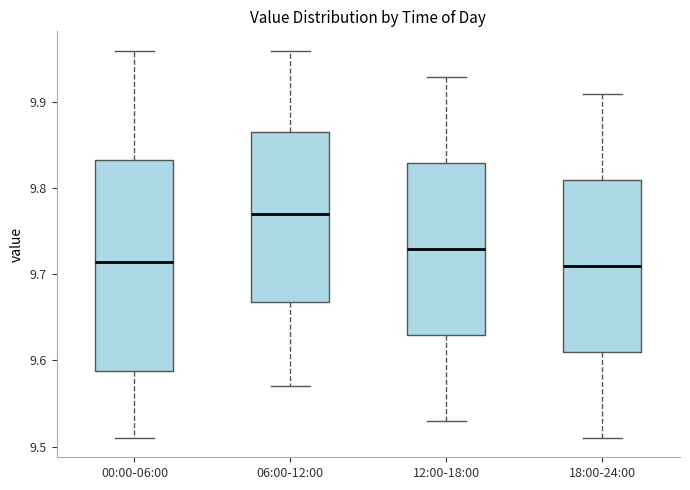

Which box is the tallest, from its lower edge to its upper edge?

00:00-06:00